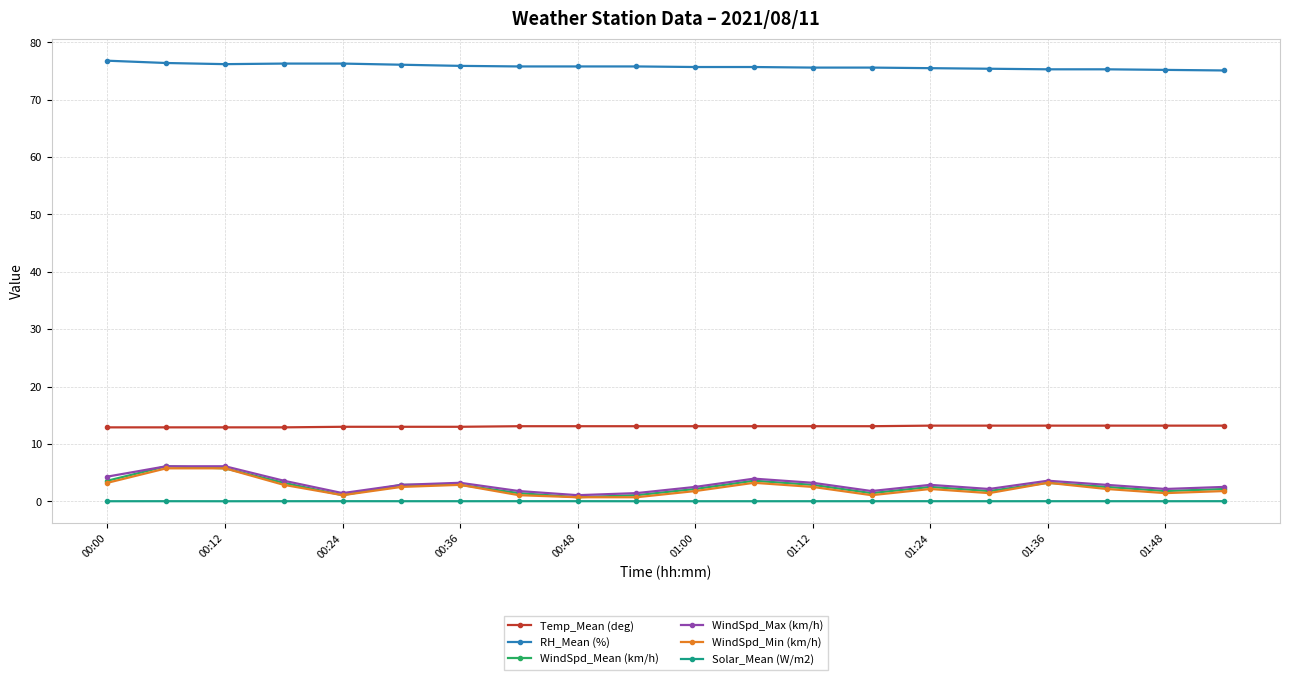

Which series has the largest total across all categories?

RH_Mean (%)